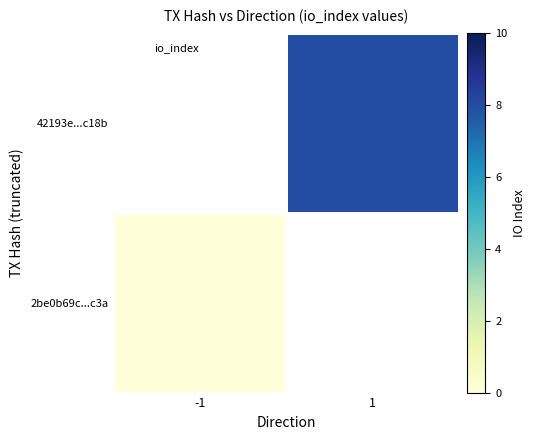

True or false: 42193e...c18b has a value of 8.0 at 1.

True